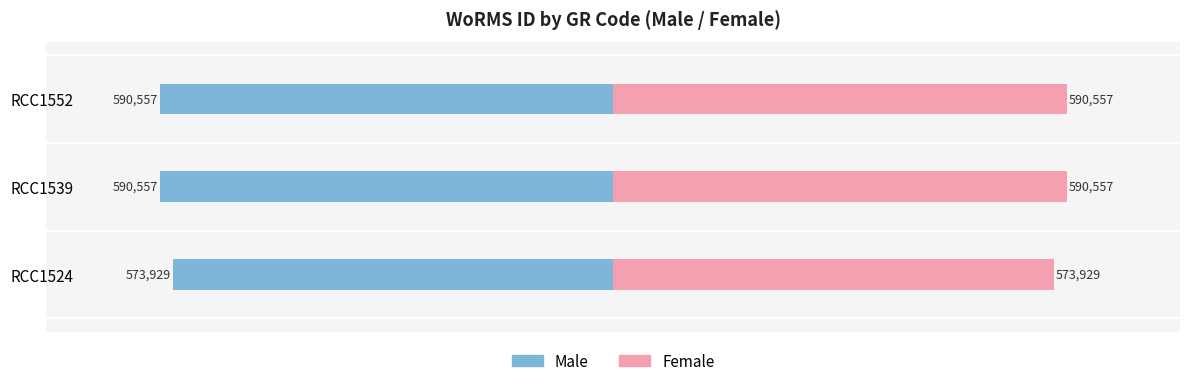

What is the sum of the Female values at RCC1552 and RCC1539?

1181114